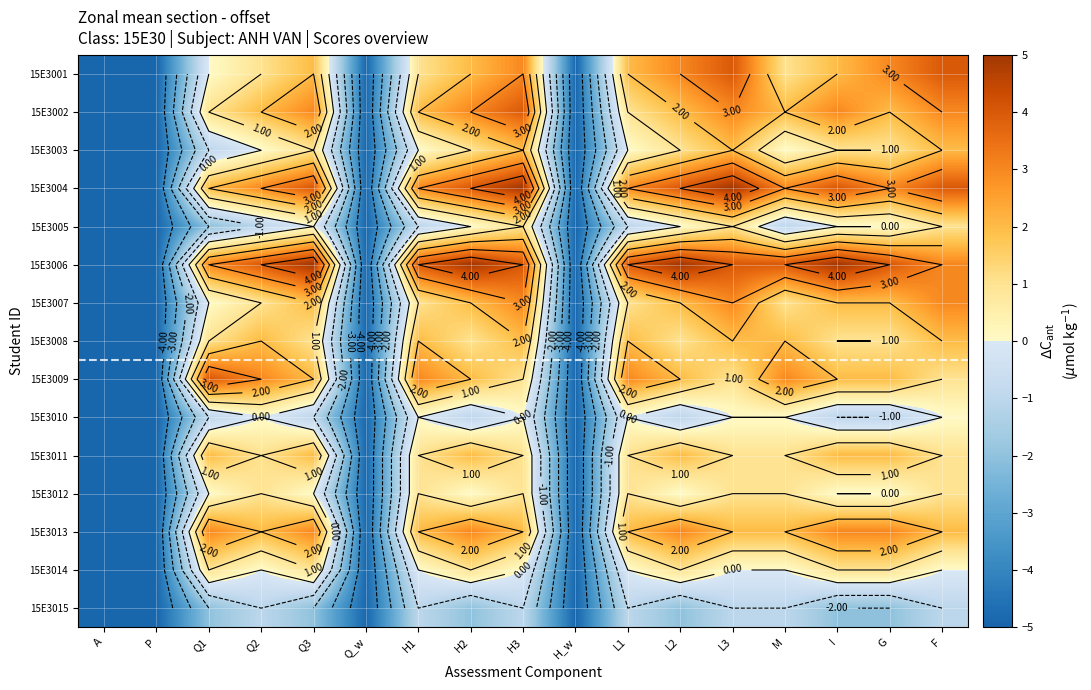

At how many categories does at least one series exceed 1?

13